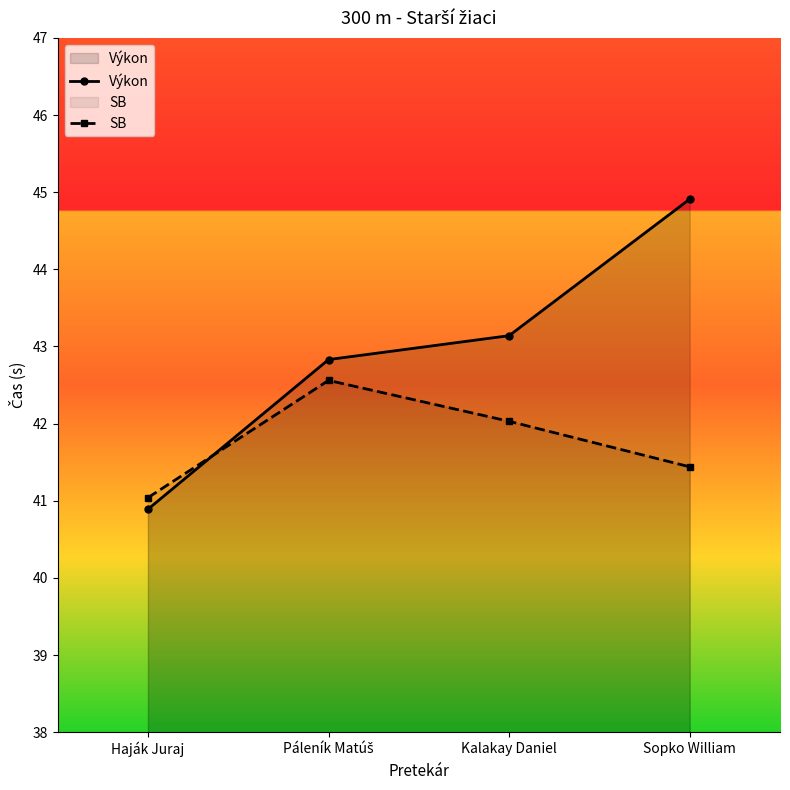

At which category is the sum across all series the highest?

Sopko William